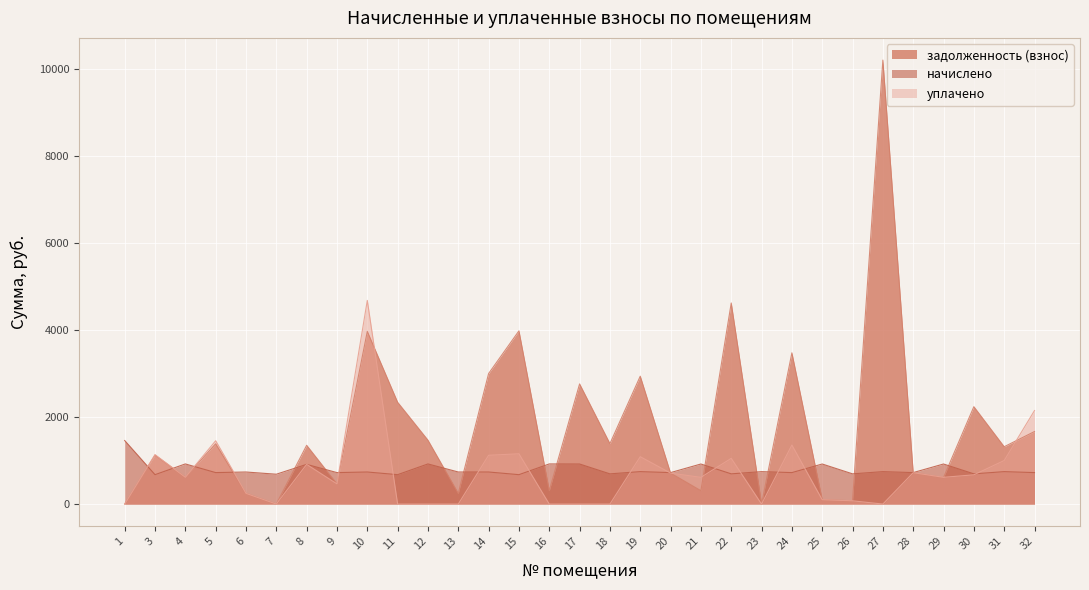

Where is the first local maximum for уплачено?

3